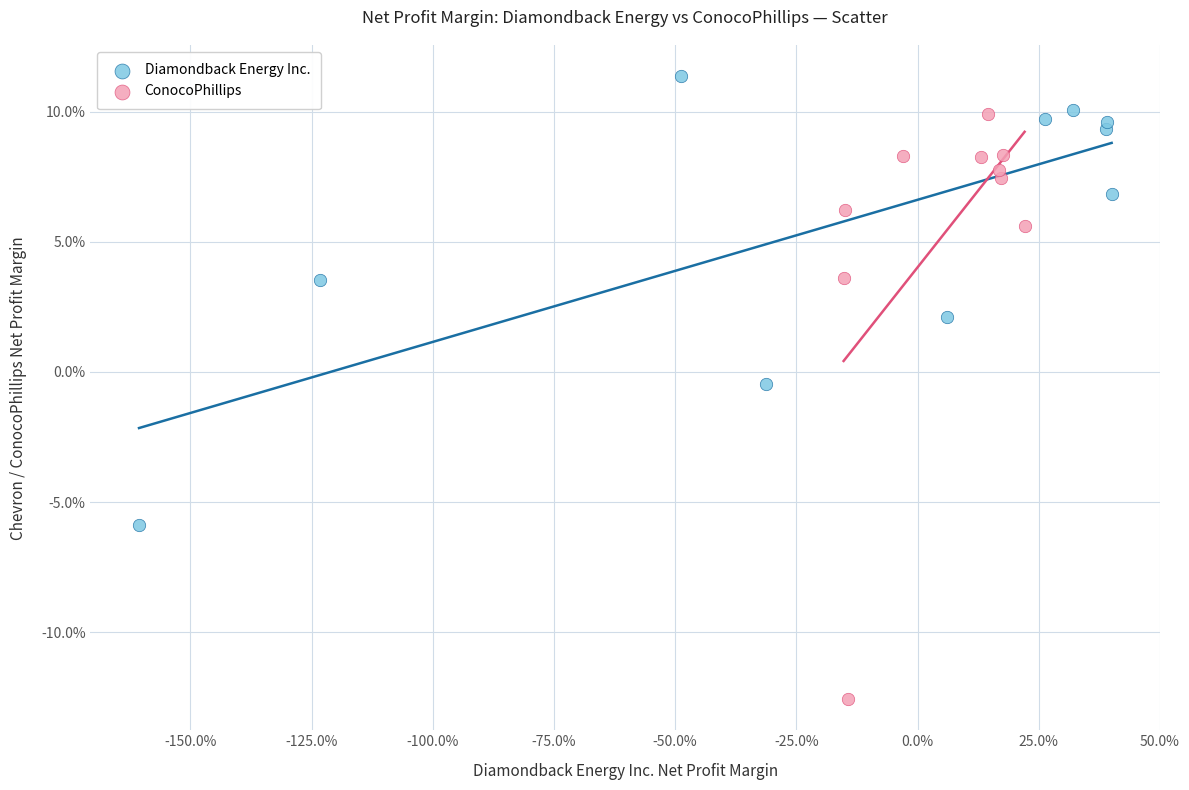

Which series reaches the maximum Y coordinate?

Diamondback Energy Inc.